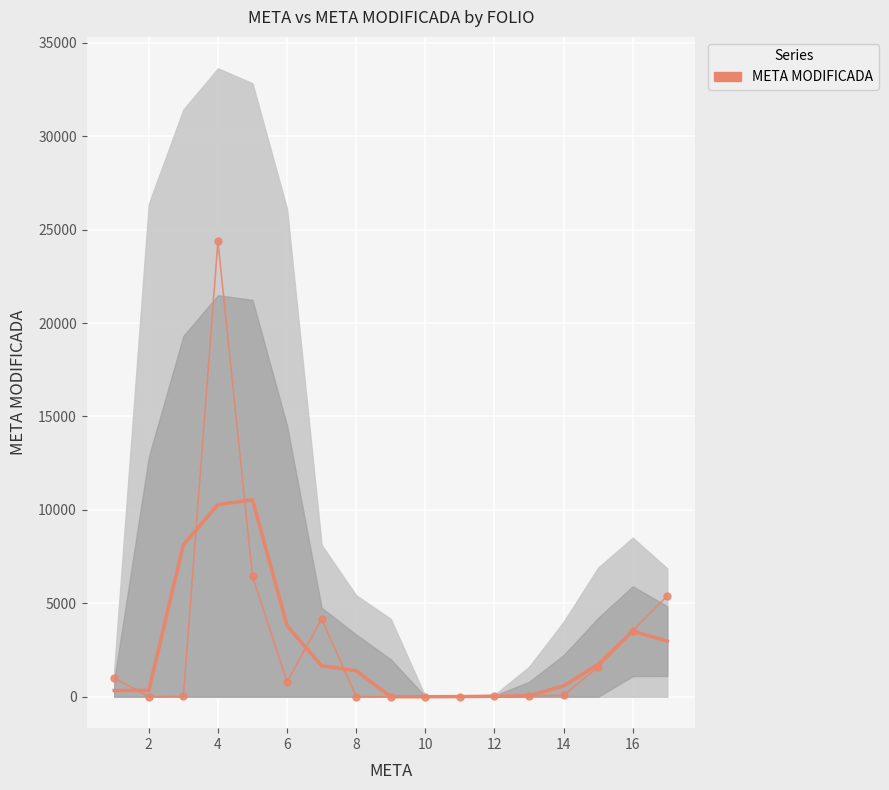

True or false: the data shows 1475 at 0.

False